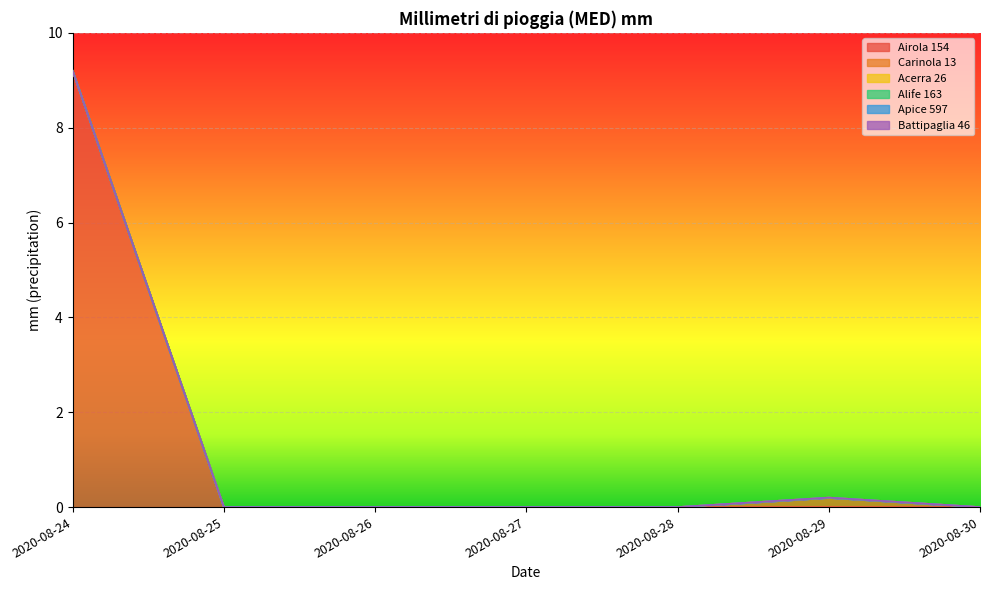

What are all the series names shown in the legend?

Airola 154, Carinola 13, Acerra 26, Alife 163, Apice 597, Battipaglia 46